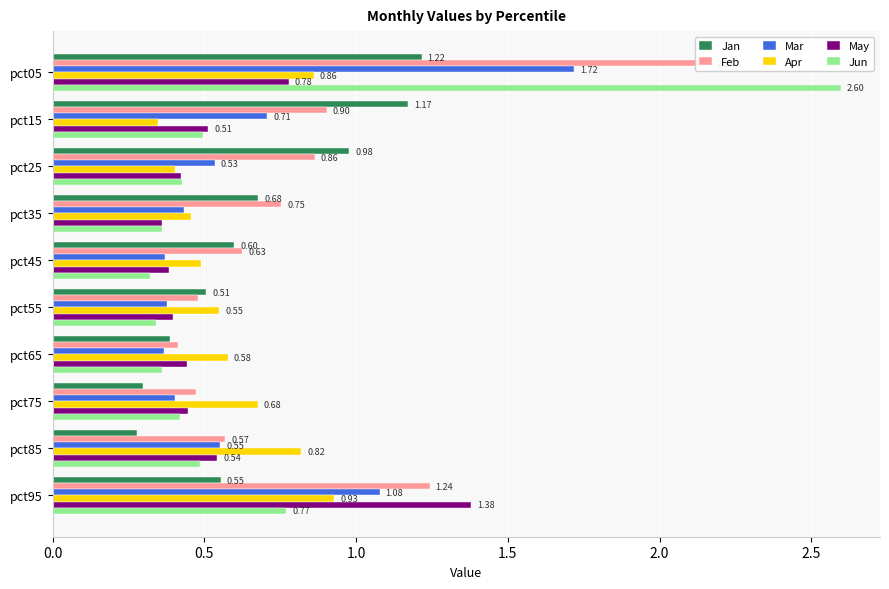

Does the chart contain any negative values?

No